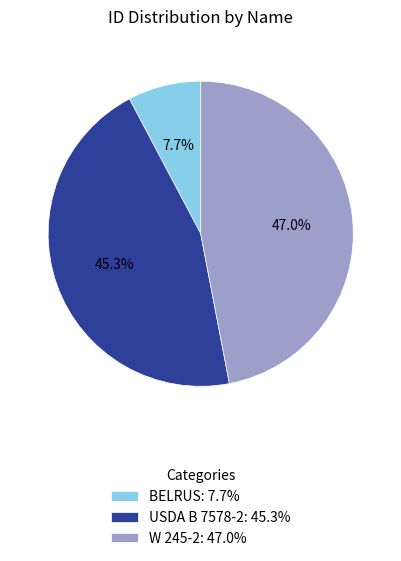

How many segments does this pie chart have?

3